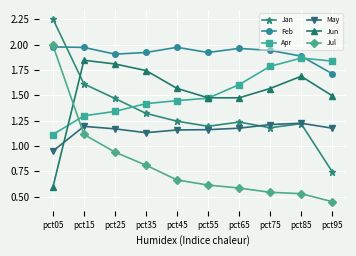

Does the chart display data point markers on the line(s)?

Yes